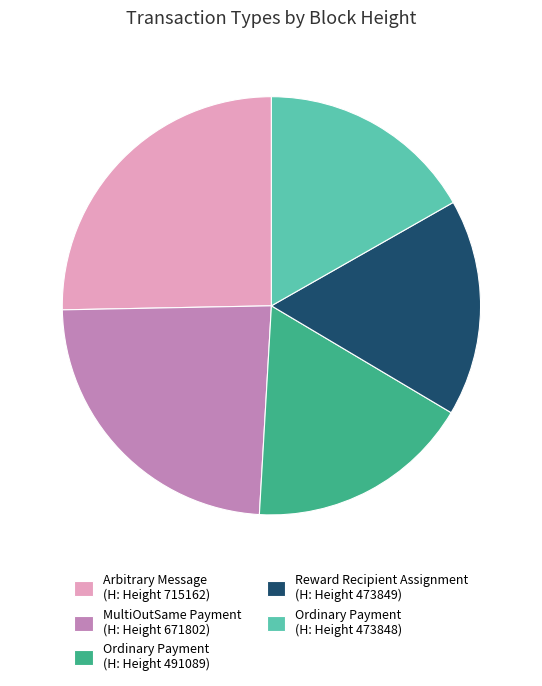

Which category has the biggest portion of the pie?

Arbitrary Message (H: Height 715162)